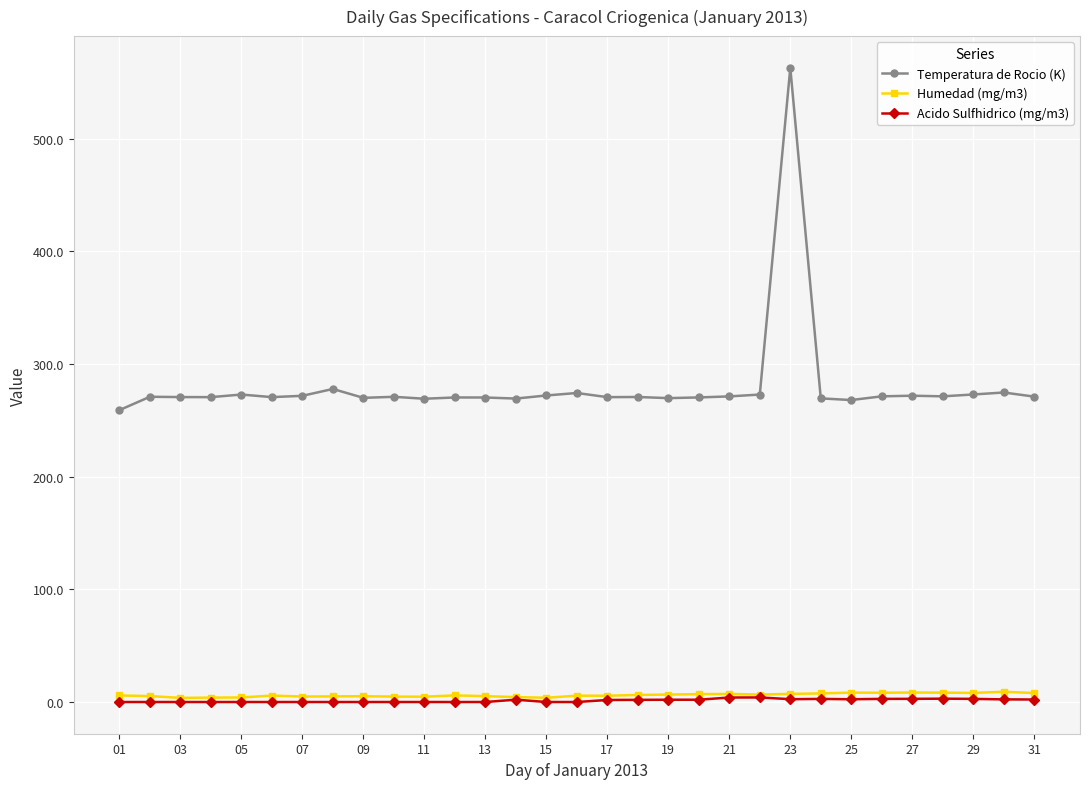

True or false: Temperatura de Rocio (K) and Acido Sulfhidrico (mg/m3) intersect in this chart.

False